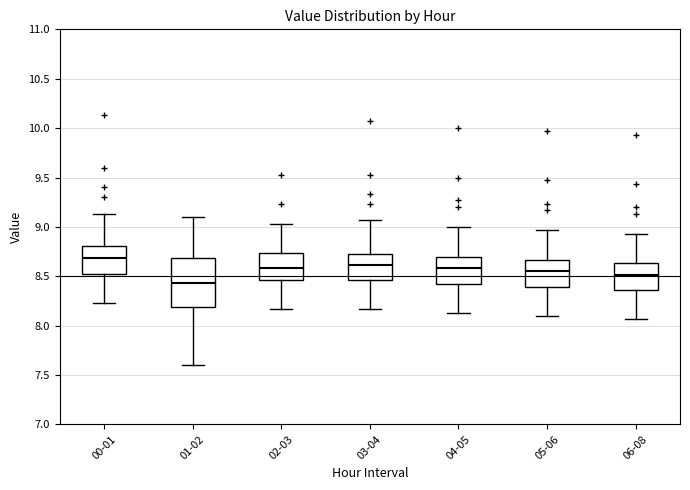

Which box is the tallest, from its lower edge to its upper edge?

01-02